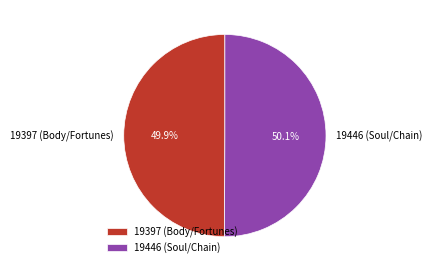

Count the number of slices in the pie.

2